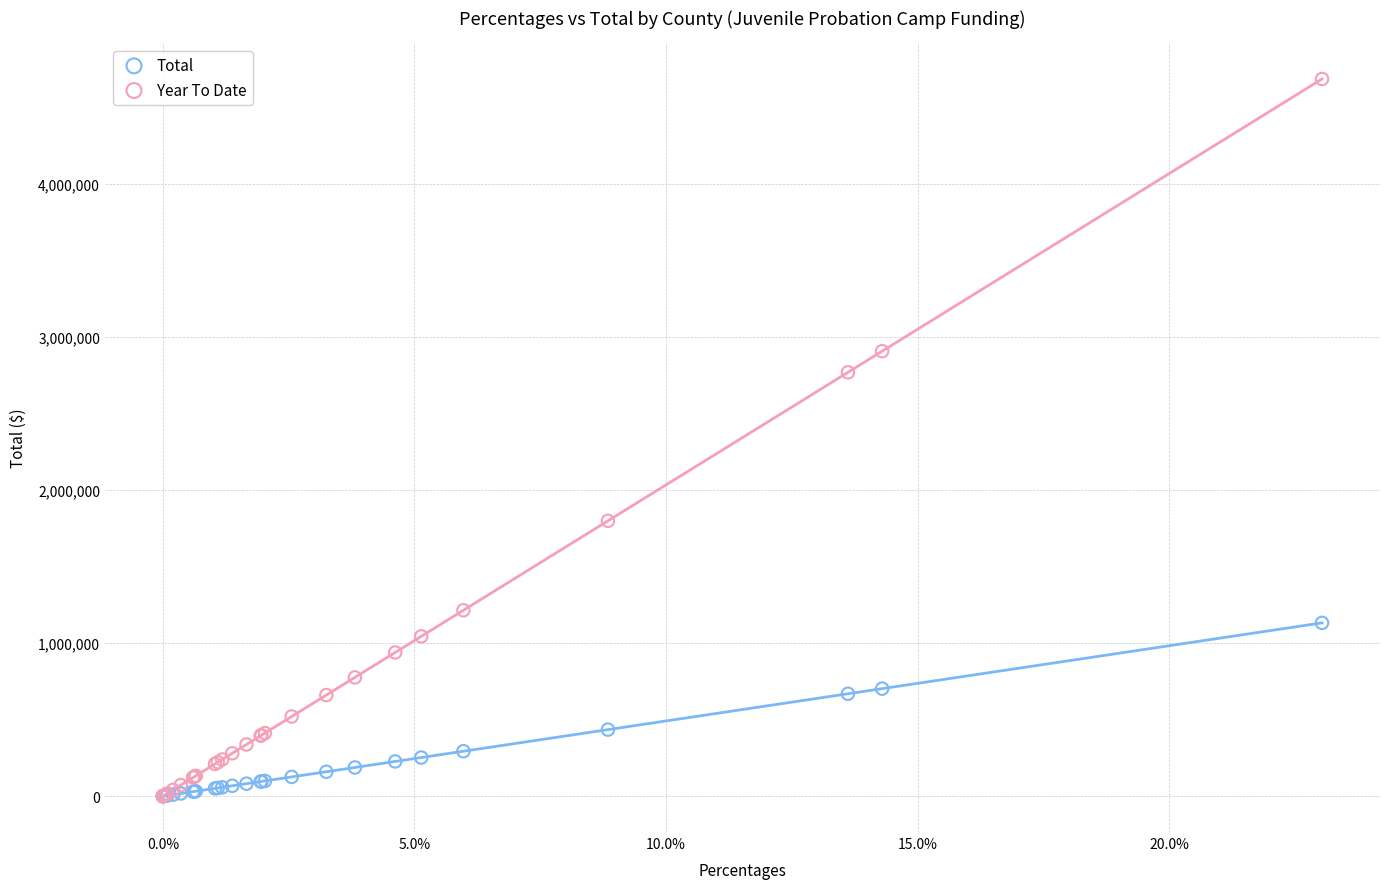

Across all series, what Y value is closest to 2341292?

2767387.0